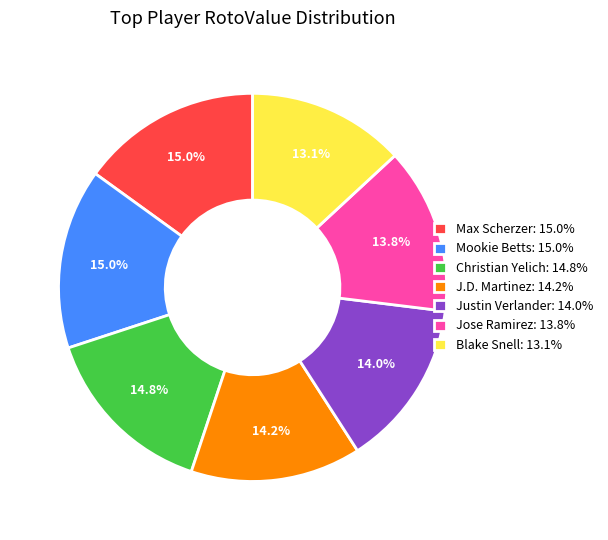

Combined, what portion of the pie is J.D. Martinez: 14.2% and Jose Ramirez: 13.8%?

28.0%